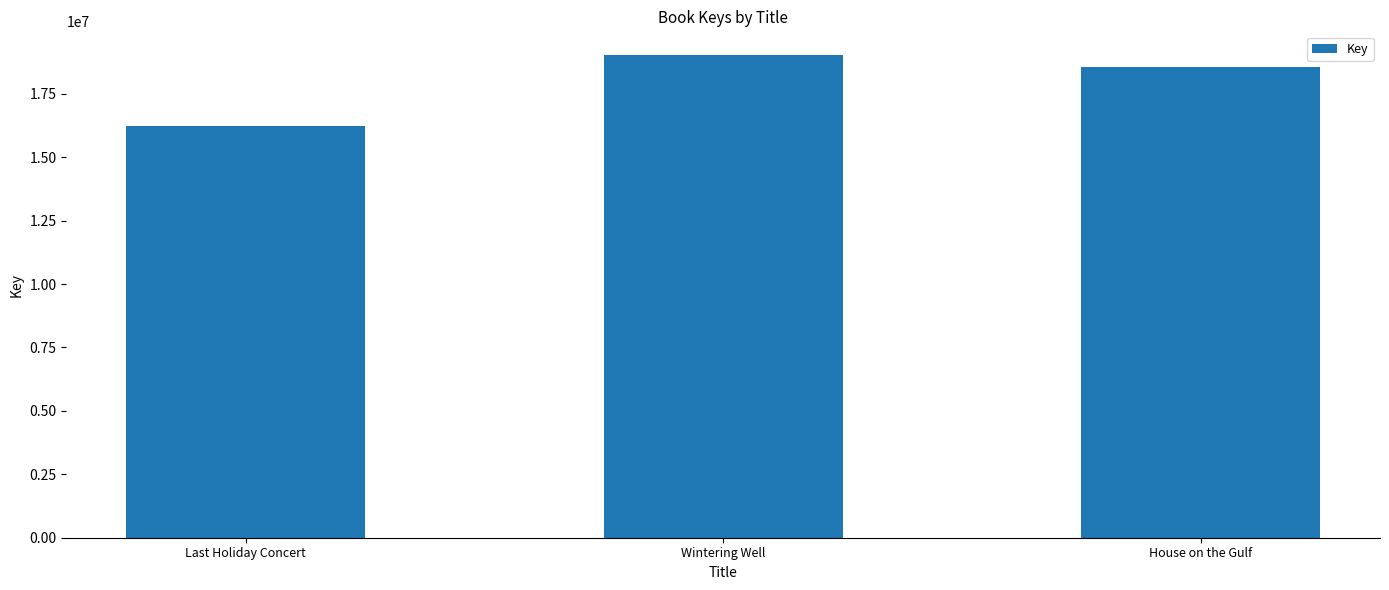

Reading left to right, what are all the values shown in this chart?

16221482	19011791	18545902